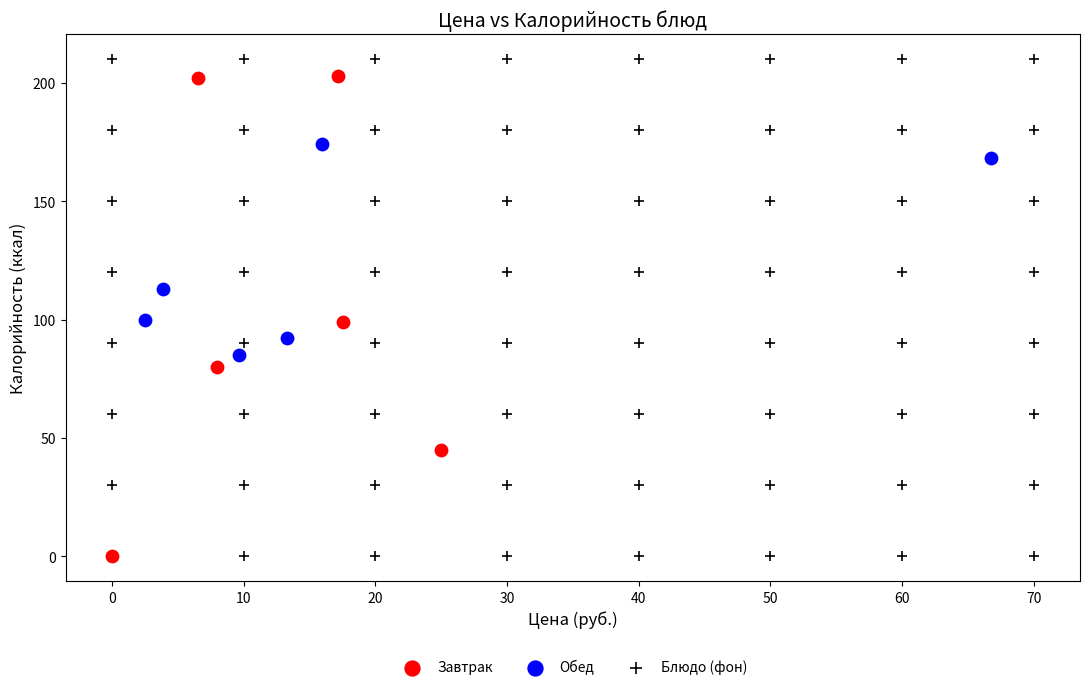

What are all the series names shown in the legend?

Завтрак, Обед, Блюдо (фон)